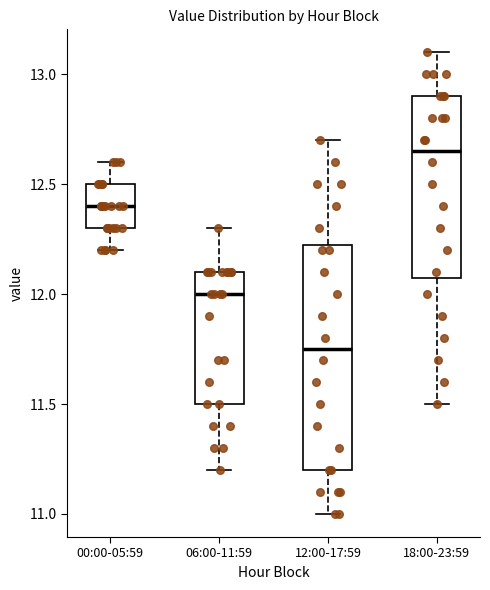

Which box's median line is the lowest?

12:00-17:59